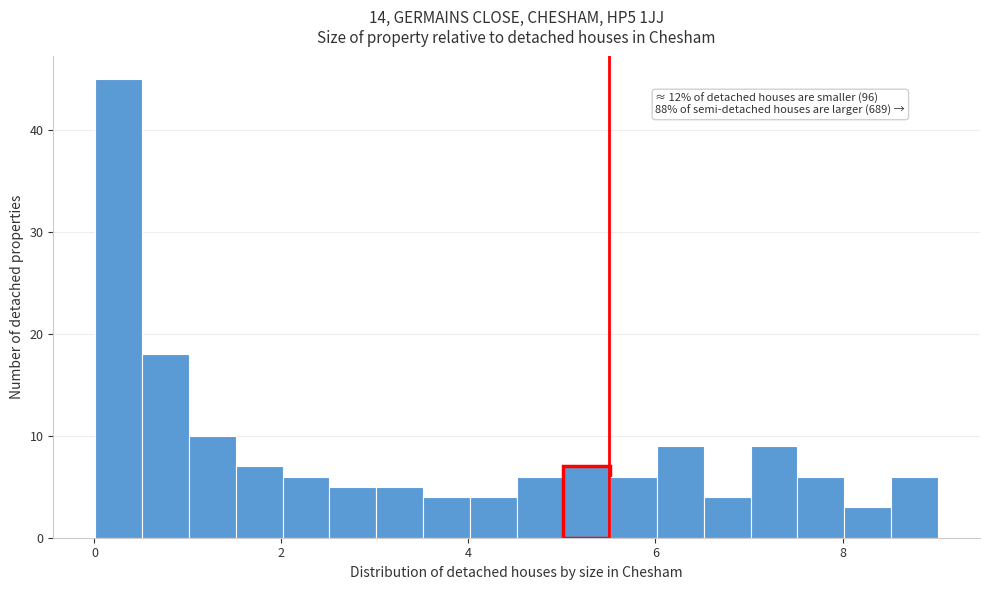

Around what value on the x-axis is the tallest bar? Give the approximate position of its centre, as read against the axis.

0.2